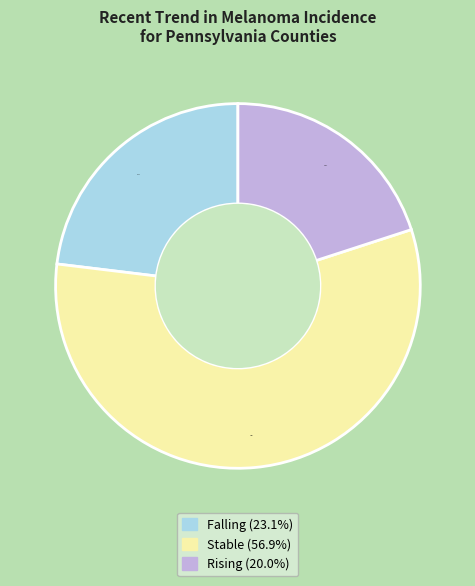

Does any single category account for the majority?

Yes